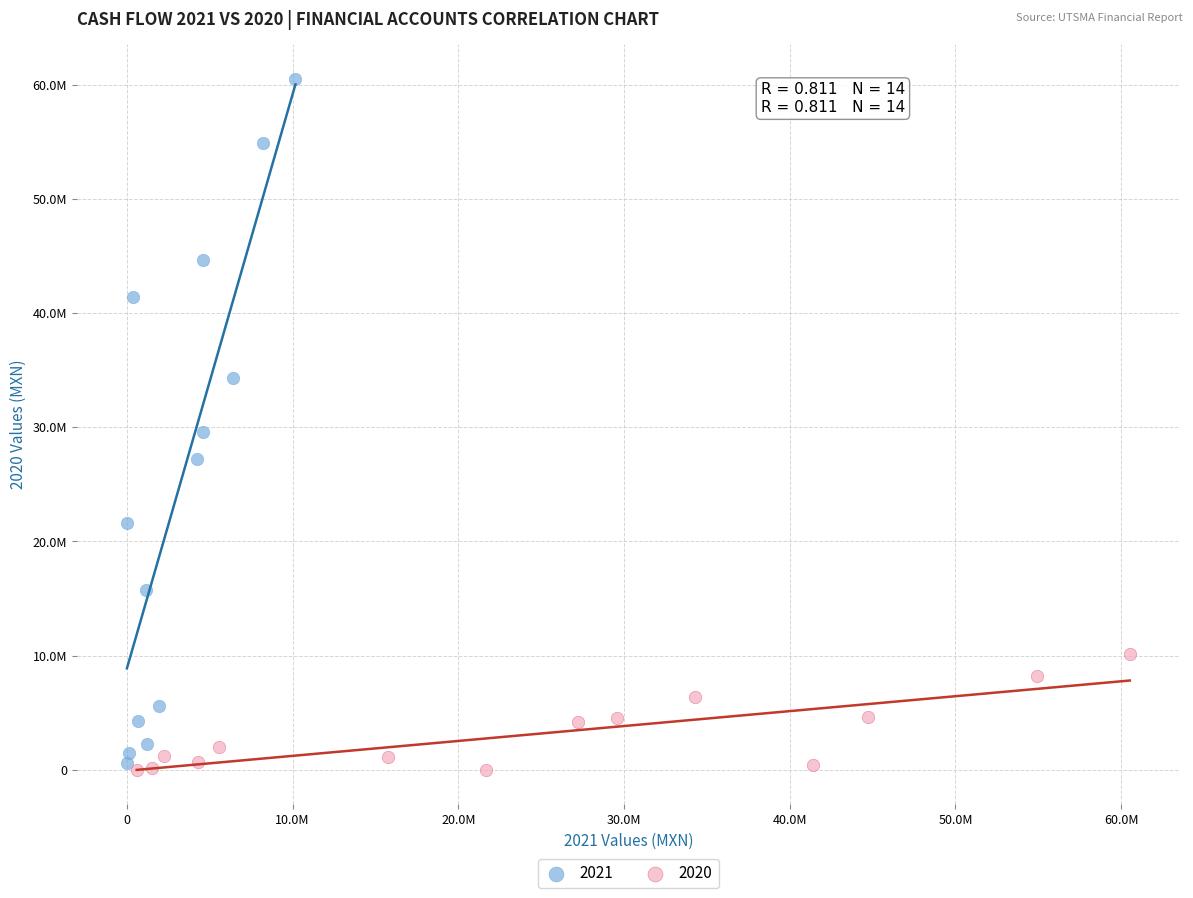

What are all the series names shown in the legend?

2021, 2020